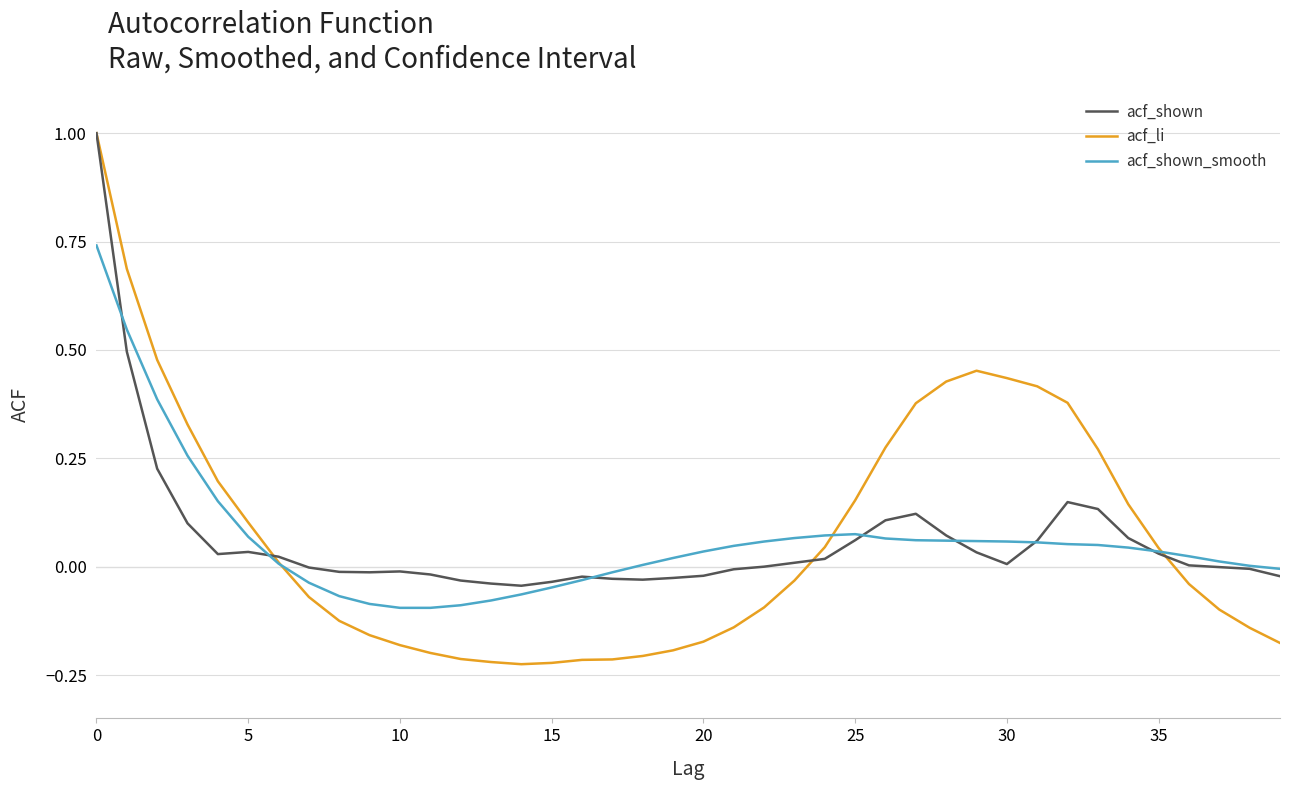

Does the chart have visible grid lines?

Yes